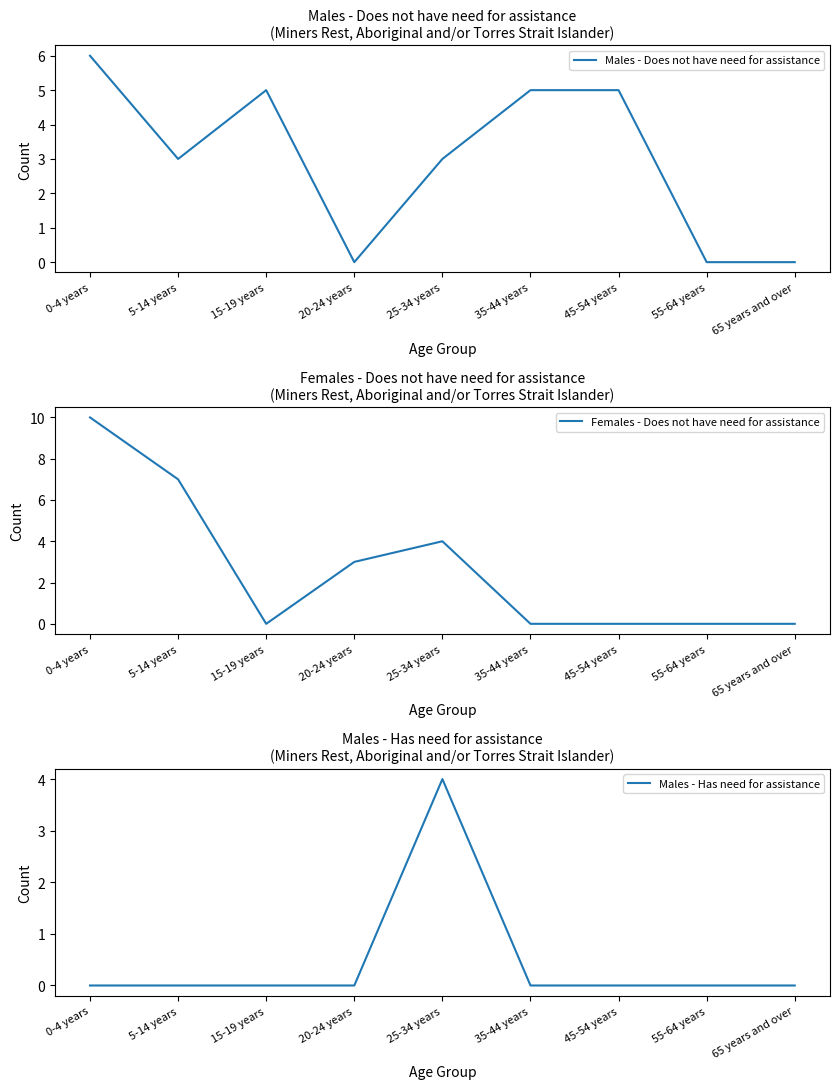

Count the Females - Does not have need for assistance values in the range 0 to 4.

7